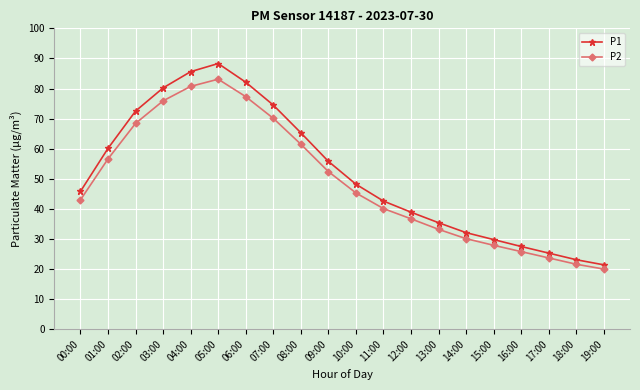

Which series has the largest total across all categories?

P1